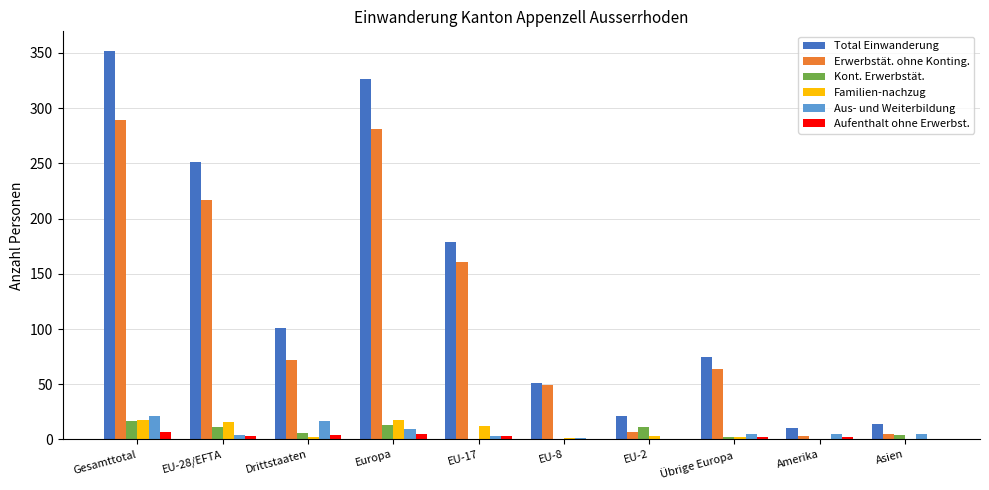

What is the maximum value shown in the chart?

352